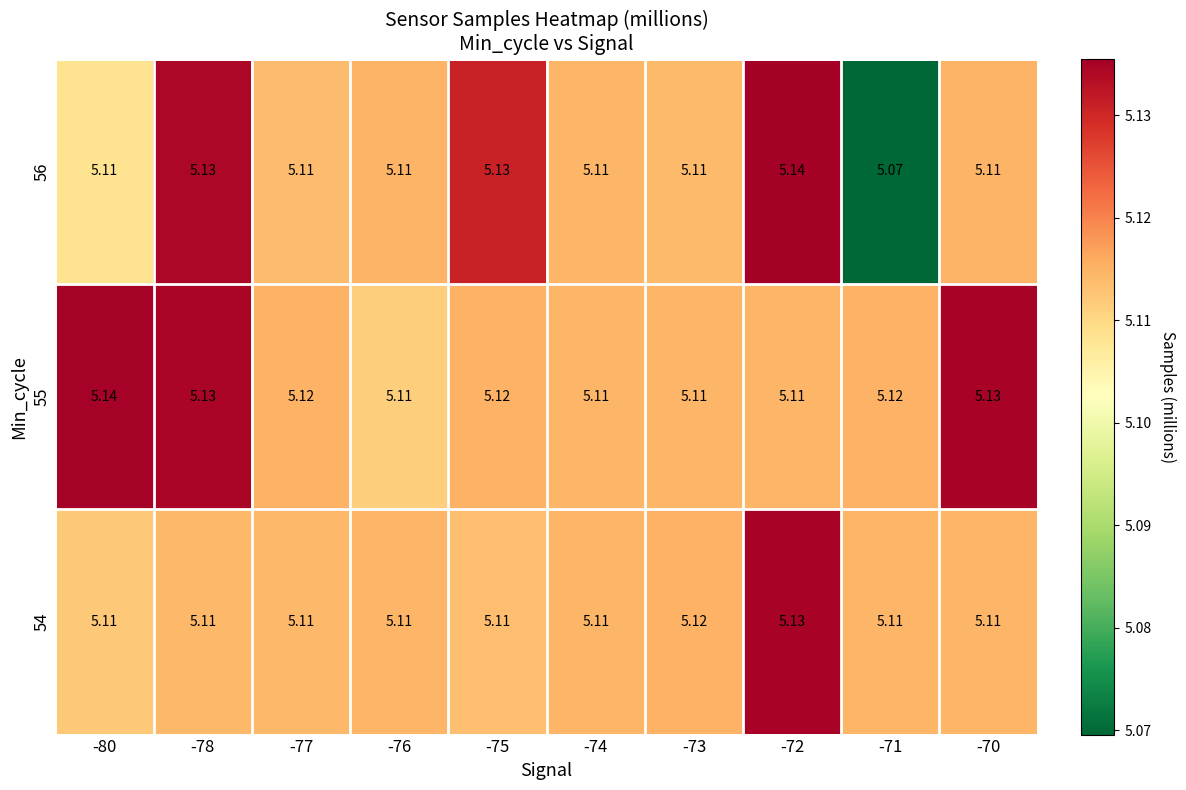

Is the value of 55 at -70 greater than the value of 54 at -78?

Yes